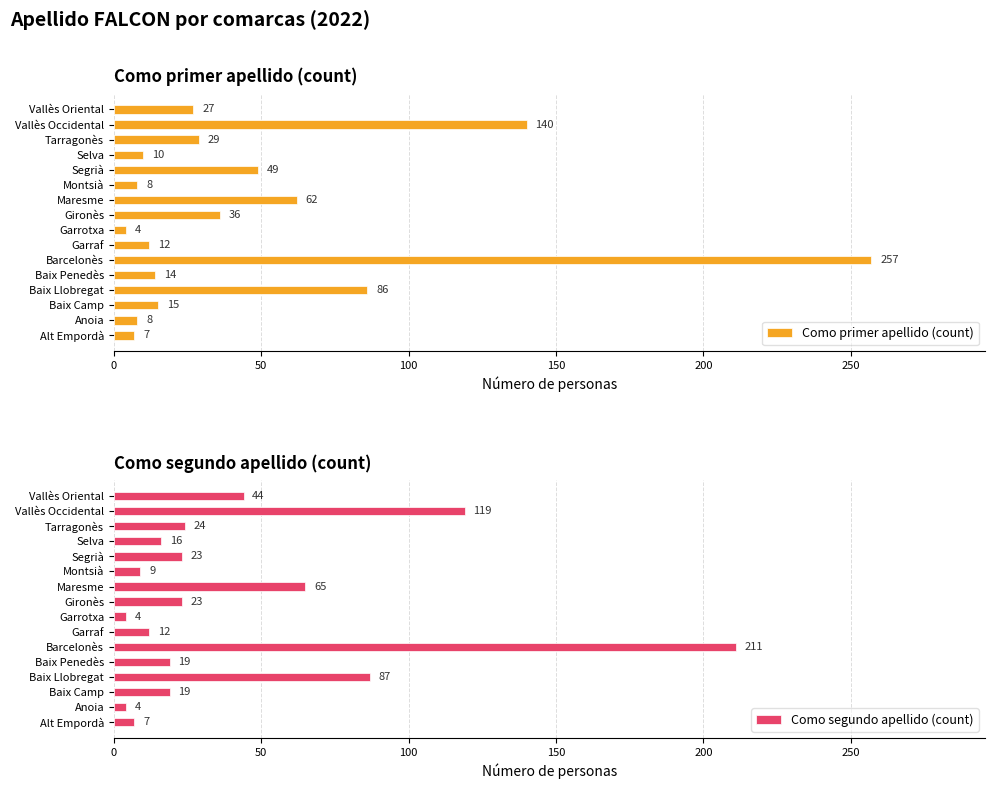

Does the chart contain stacked bars?

No